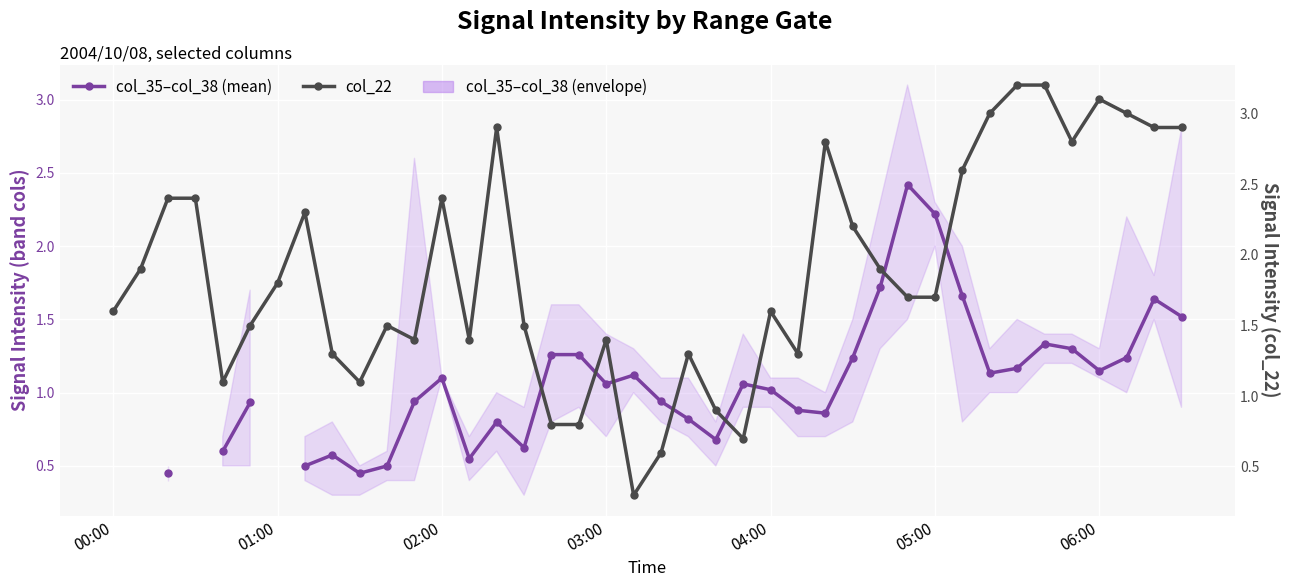

Which series has the largest total across all categories?

col_22